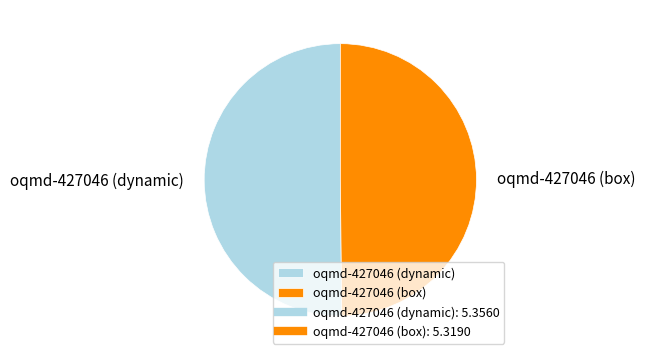

Is the sum of oqmd-427046 (box) and oqmd-427046 (dynamic) greater than half?

Yes